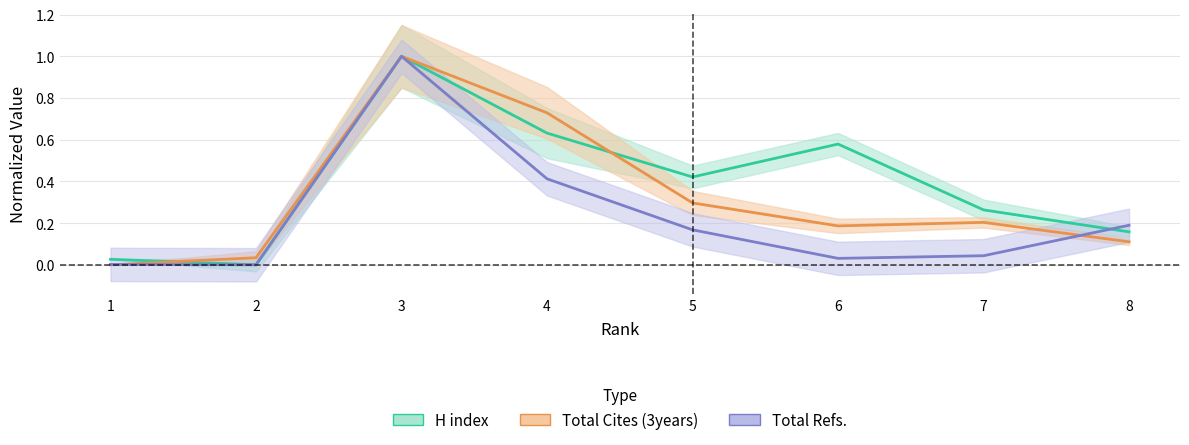

Where is the first local maximum for Total Refs.?

3